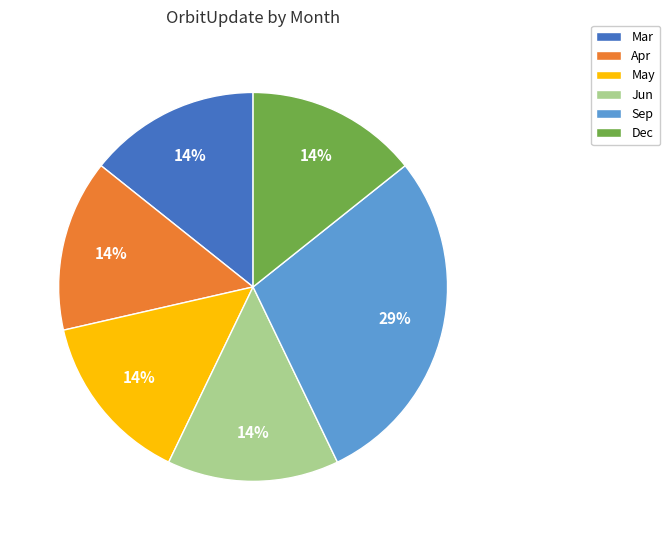

Count the number of slices in the pie.

6